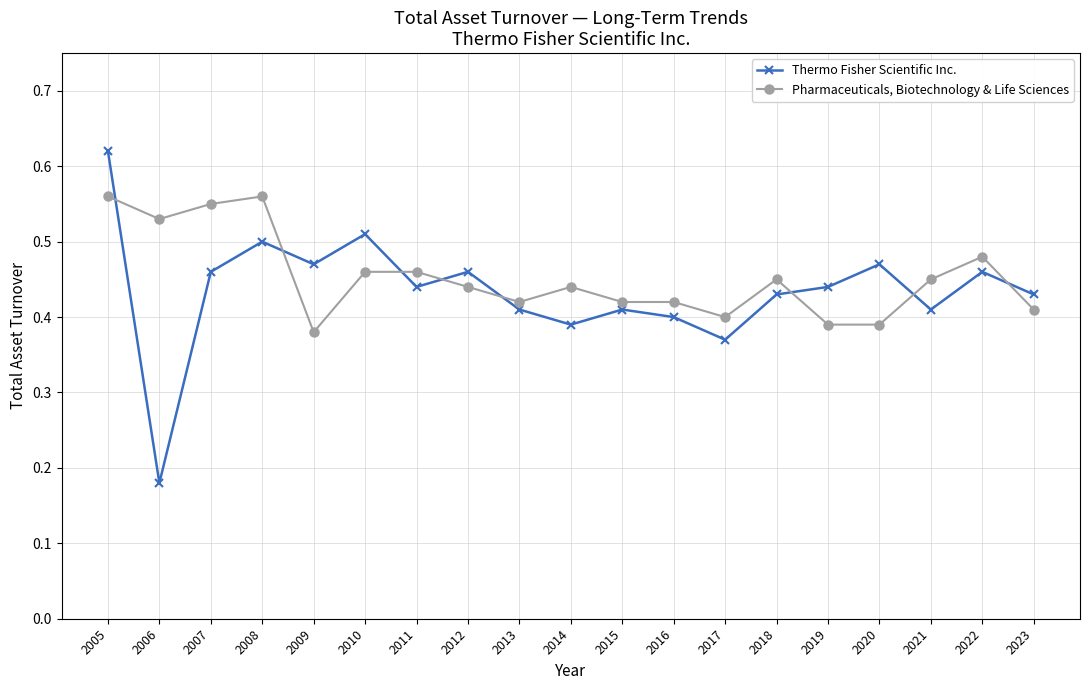

What are all the series names shown in the legend?

Thermo Fisher Scientific Inc., Pharmaceuticals, Biotechnology & Life Sciences